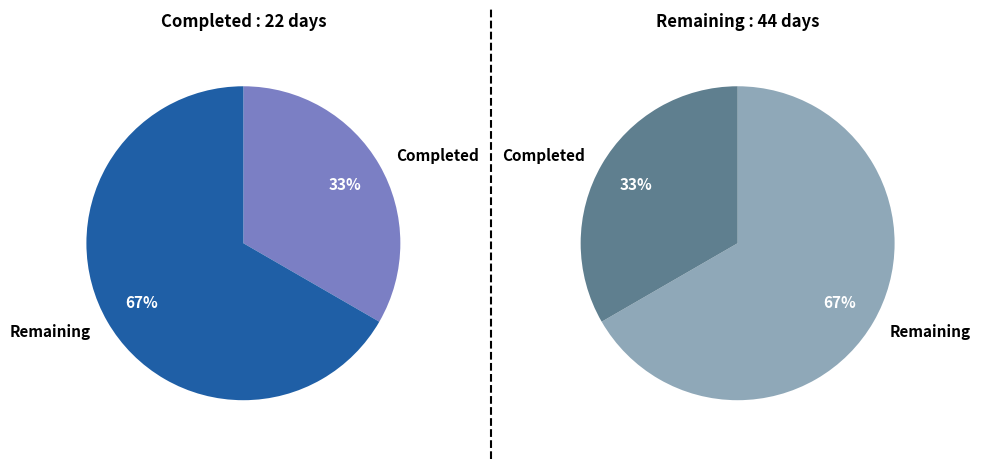

Rank the series by their average value, from highest to lowest.

Remaining, Completed